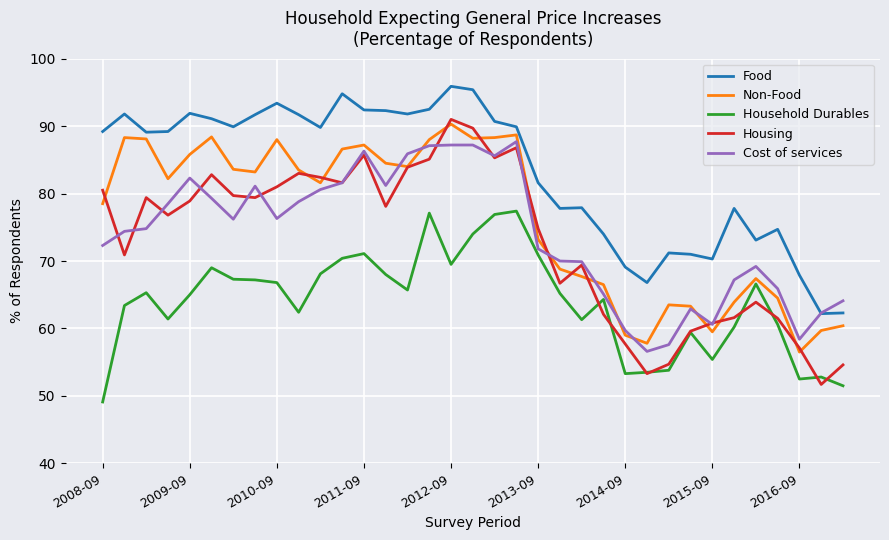

Does the chart have visible grid lines?

Yes